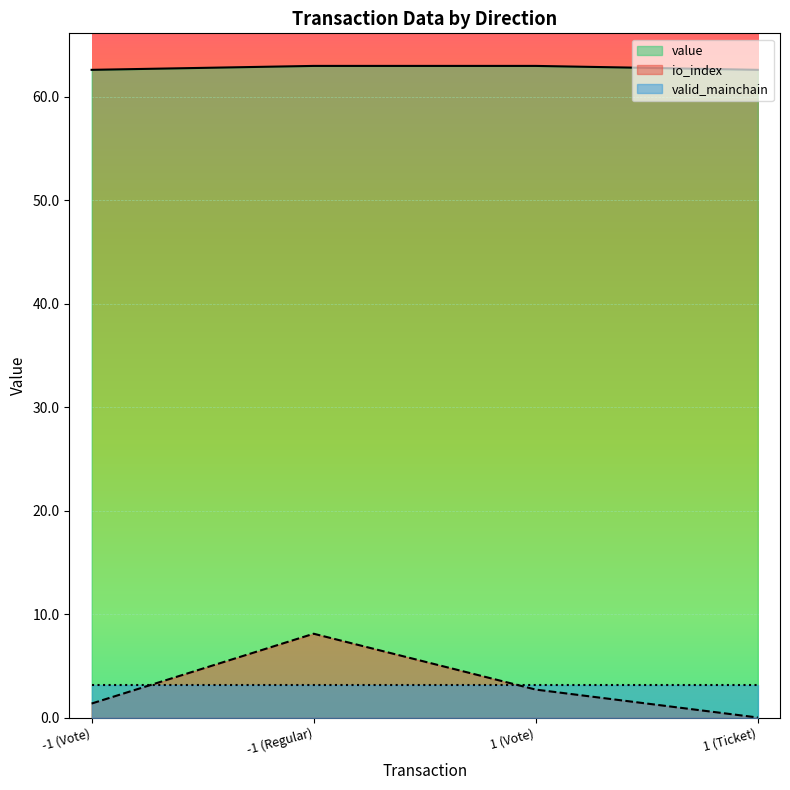

List the series in order of their peak value, lowest first.

valid_mainchain, io_index, value